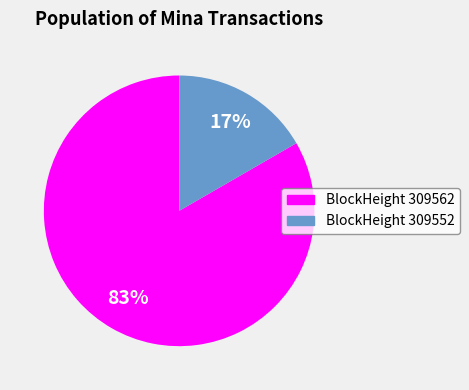

Count the number of slices in the pie.

2